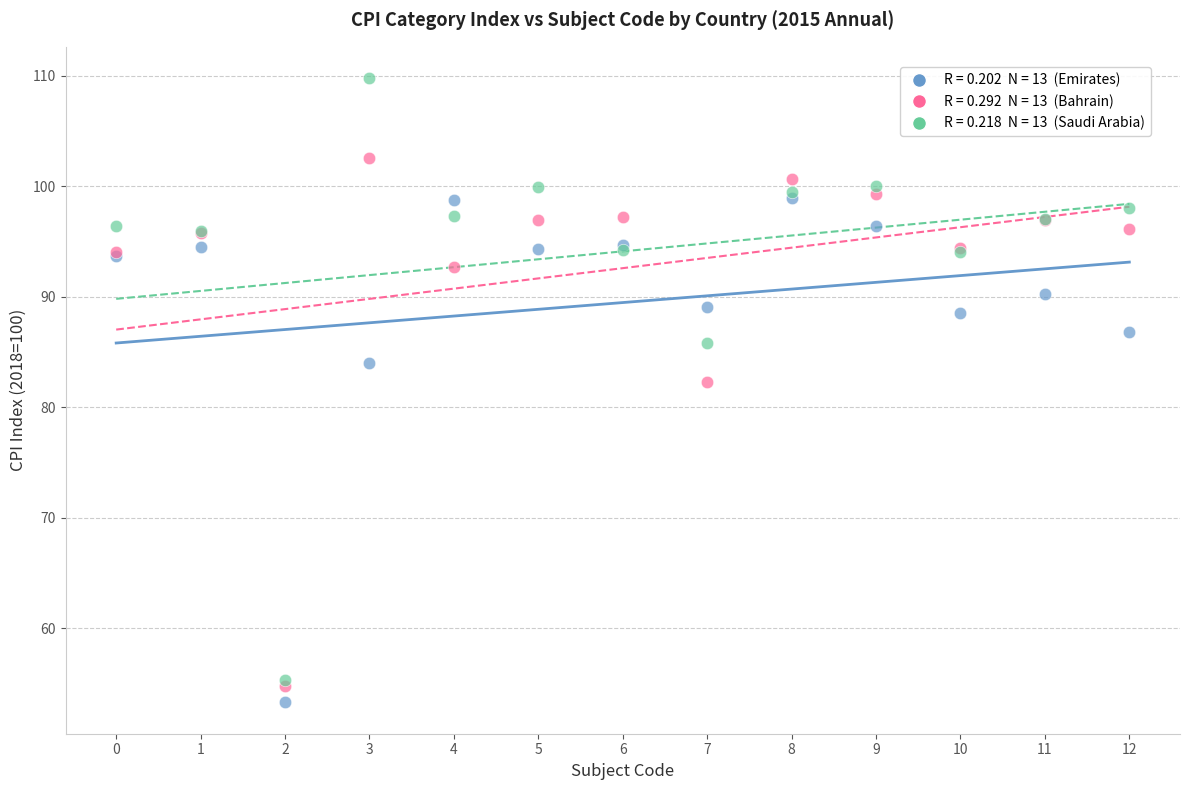

Across all series, what Y value is closest to 81?

82.3